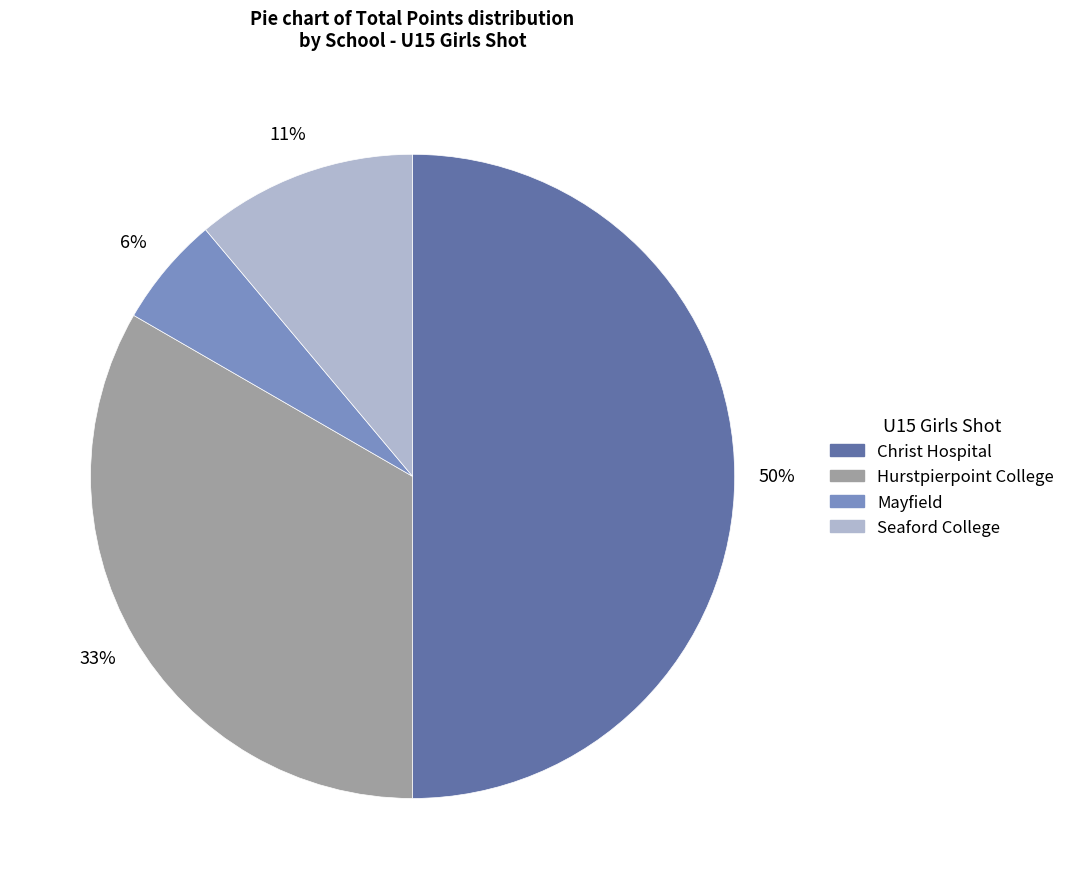

To the nearest percent, what is the combined percentage of Mayfield and Hurstpierpoint College?

39%